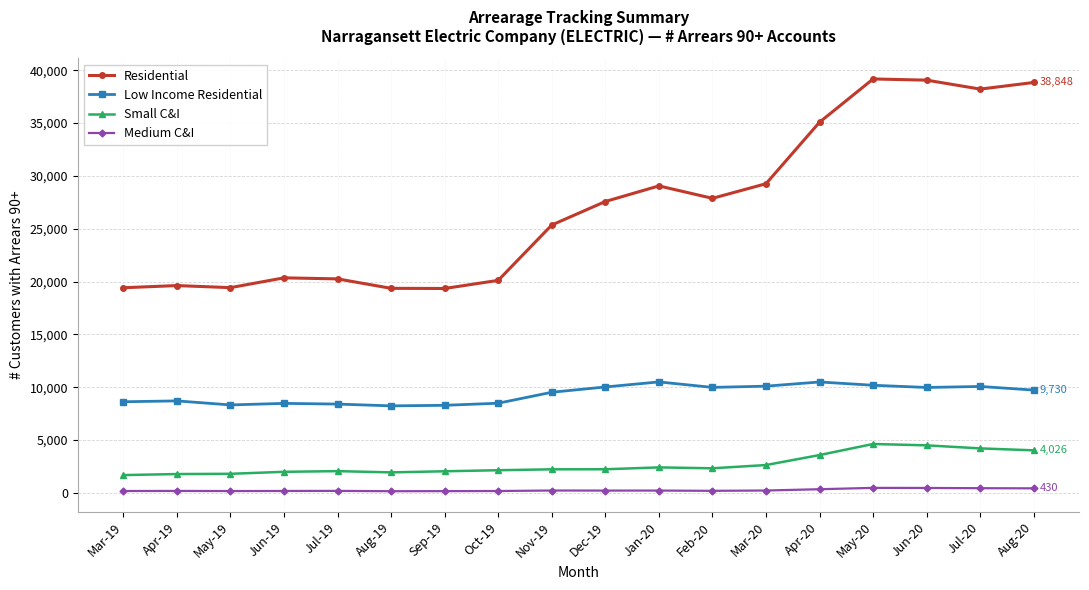

True or false: Small C&I and Medium C&I cross at least once.

False